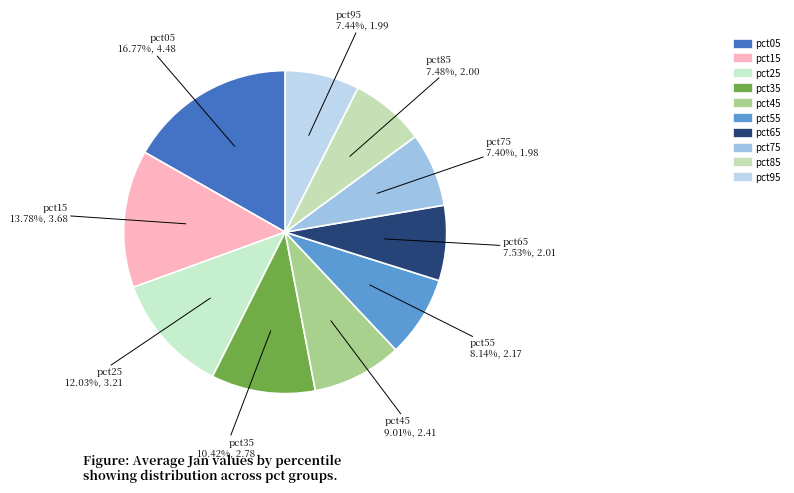

To the nearest percent, what is the difference between the largest and smallest slice percentages?

9%